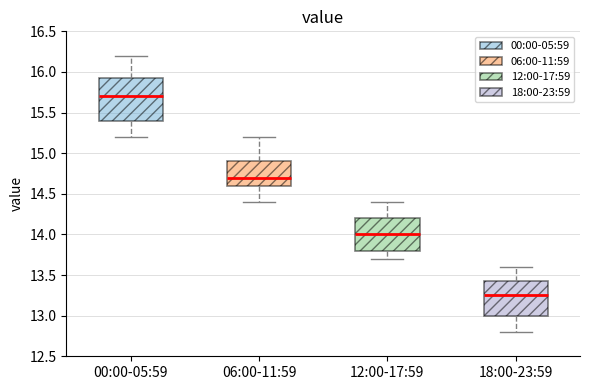

Reading left to right, transcribe this box plot: for each box, give where its median line is, the range the box spans, and where its two whiskers end, as read against the y-axis. The values are not printed on the chart, so give them approximately, as read against the axis.

00:00-05:59: median 15.70, box 15.40 to 15.95, whiskers 15.20 to 16.20
06:00-11:59: median 14.70, box 14.60 to 14.90, whiskers 14.40 to 15.20
12:00-17:59: median 14.00, box 13.80 to 14.20, whiskers 13.70 to 14.40
18:00-23:59: median 13.25, box 13.00 to 13.45, whiskers 12.80 to 13.60